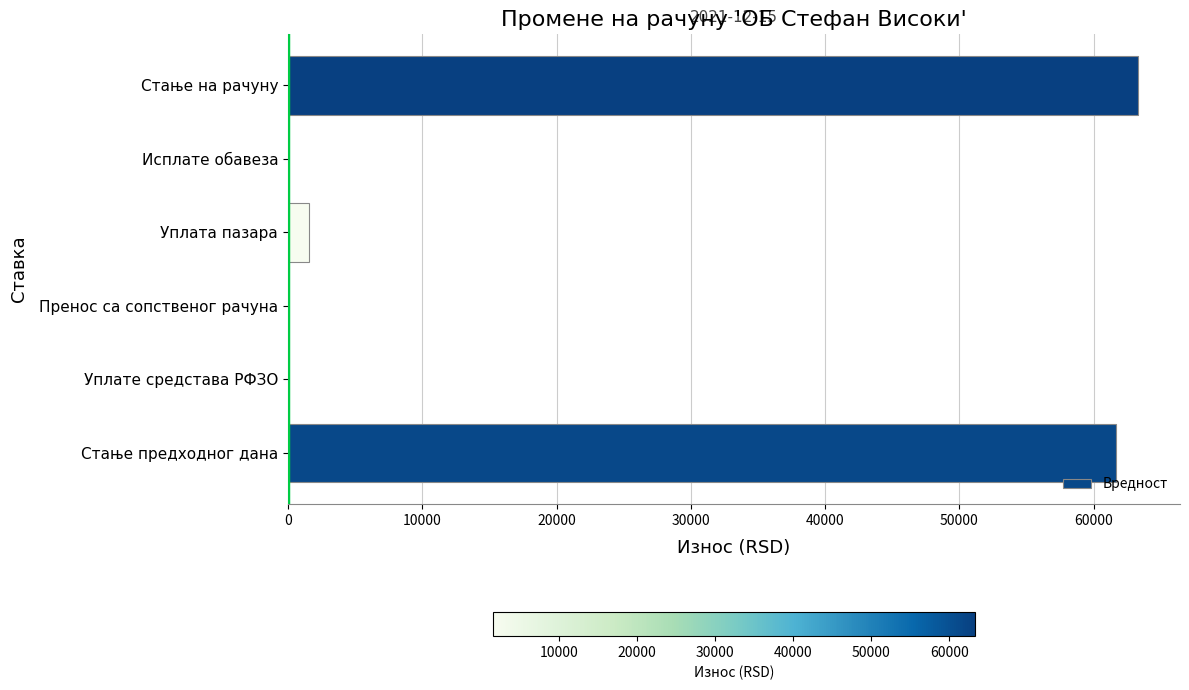

Is it true that the value at Стање на рачуну is 63266.4?

True